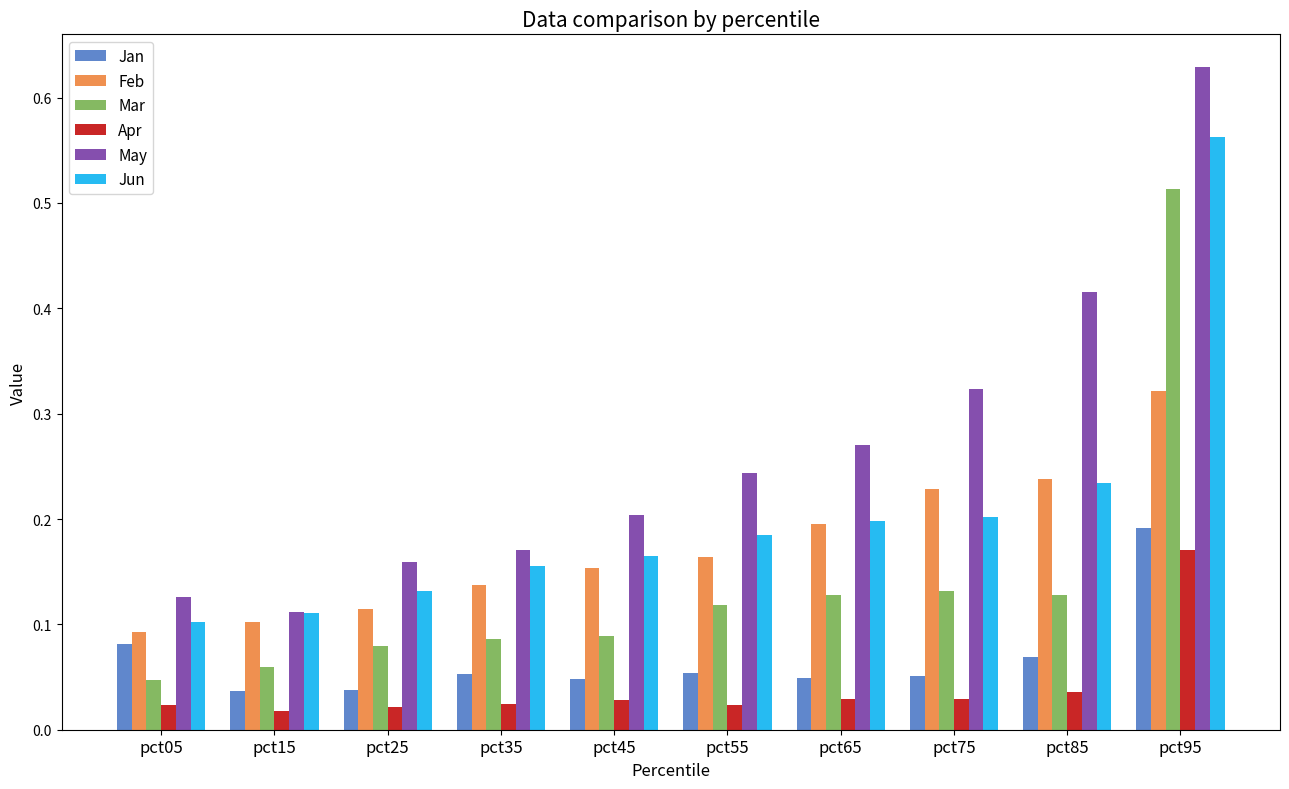

Between pct25 and pct65, which series saw the biggest shift?

May